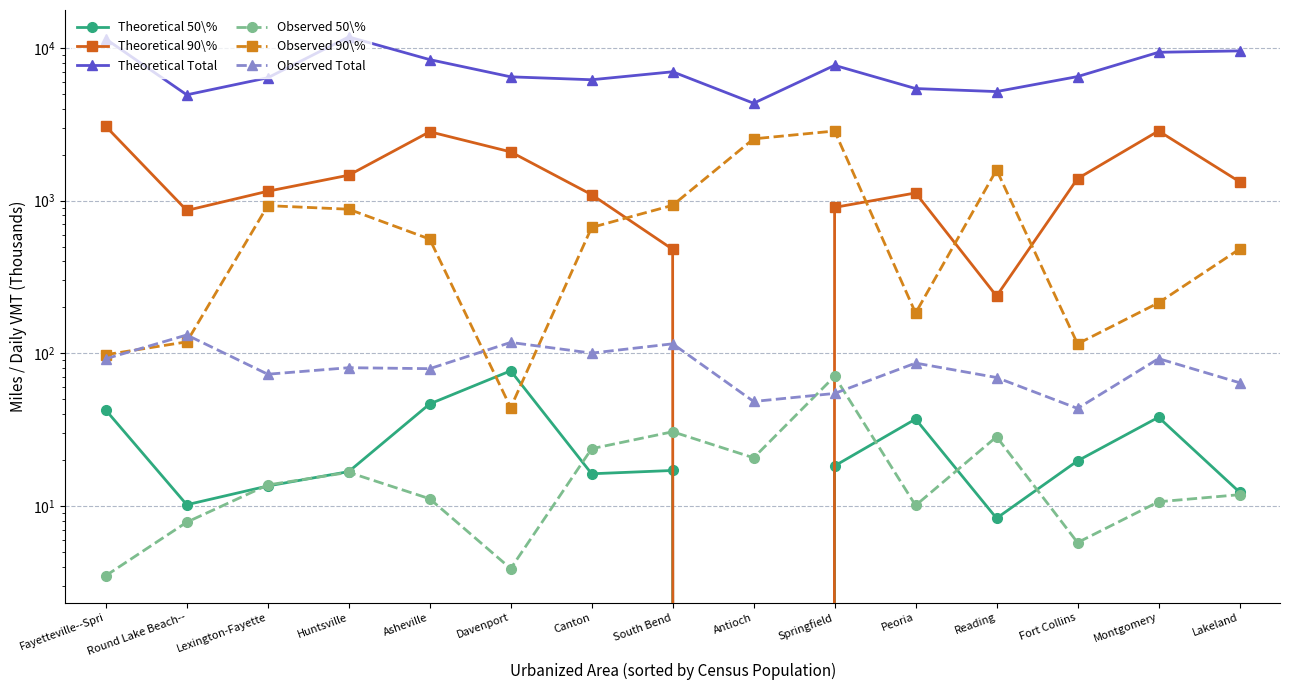

Which series has the largest range (max minus min)?

Theoretical Total